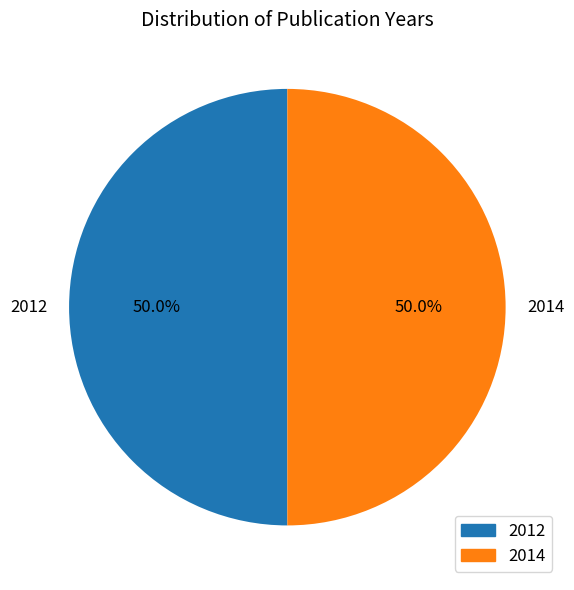

Approximately how many times larger is the value at 2012 compared to 2014?

1.0